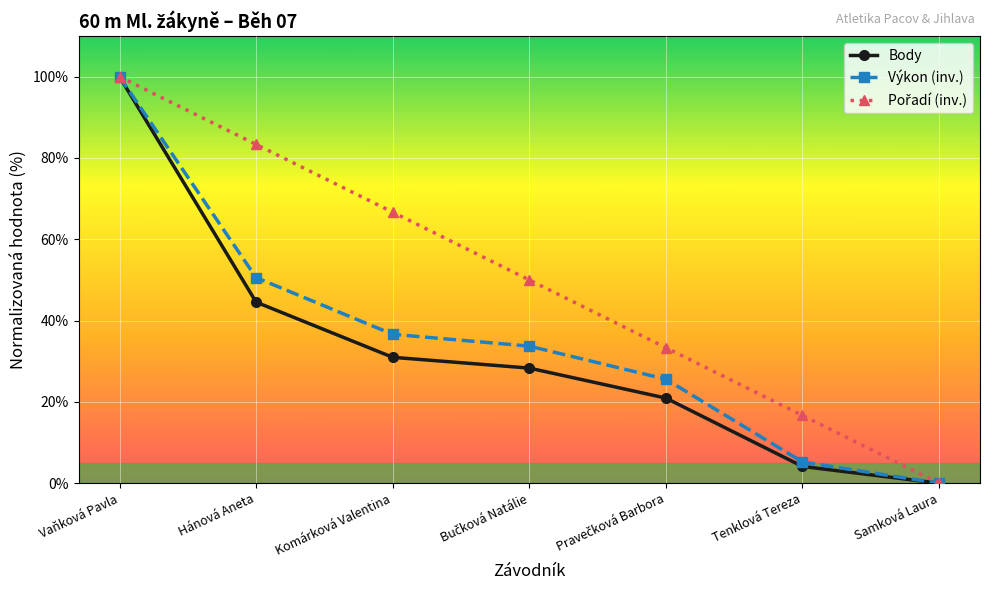

How many lines are shown in the chart?

3